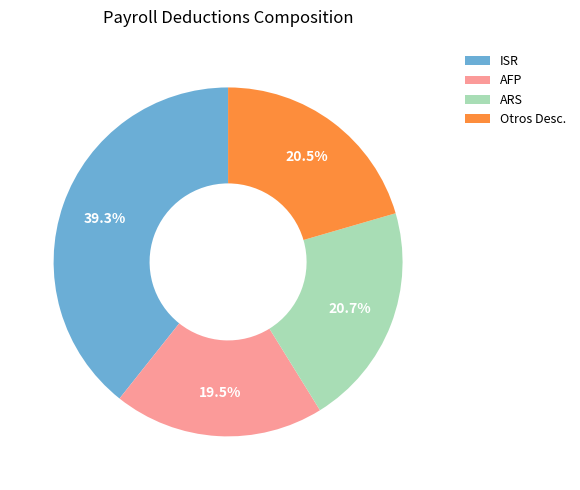

Count the number of slices in the pie.

4